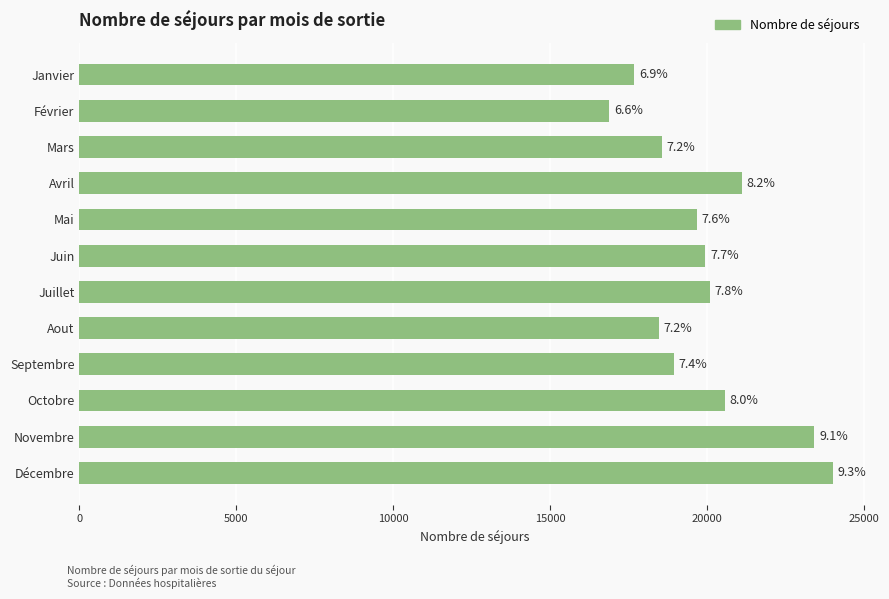

Does the chart contain any negative values?

No